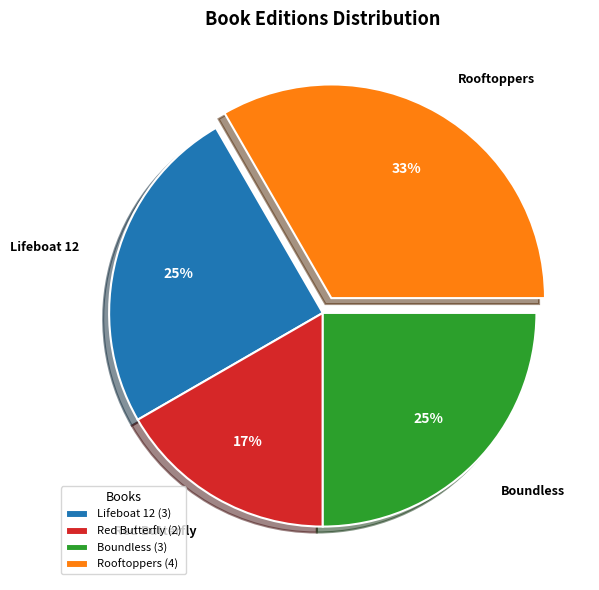

Do Boundless and Red Butterfly together represent more than half of the pie?

No